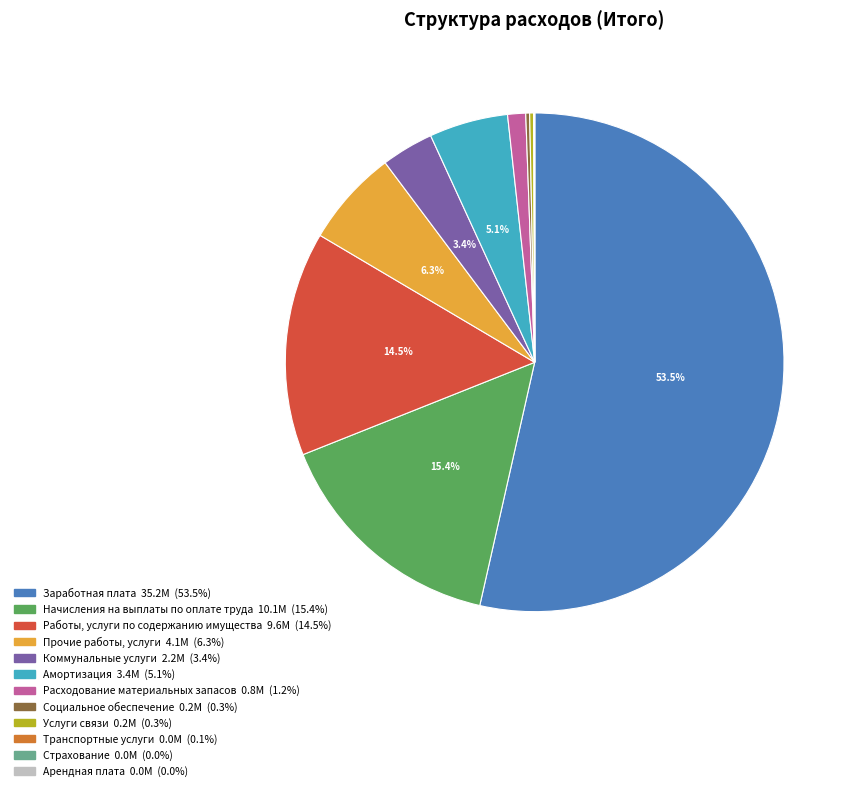

Which category has the biggest portion of the pie?

Заработная плата